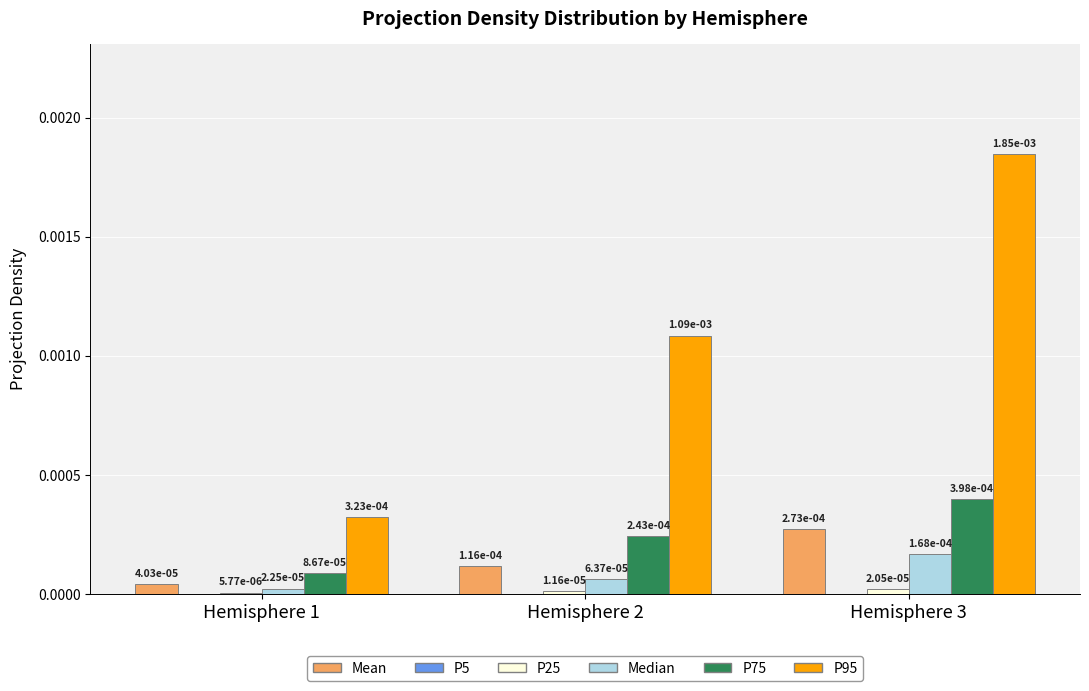

How many P75 values are between 0 and 1?

3